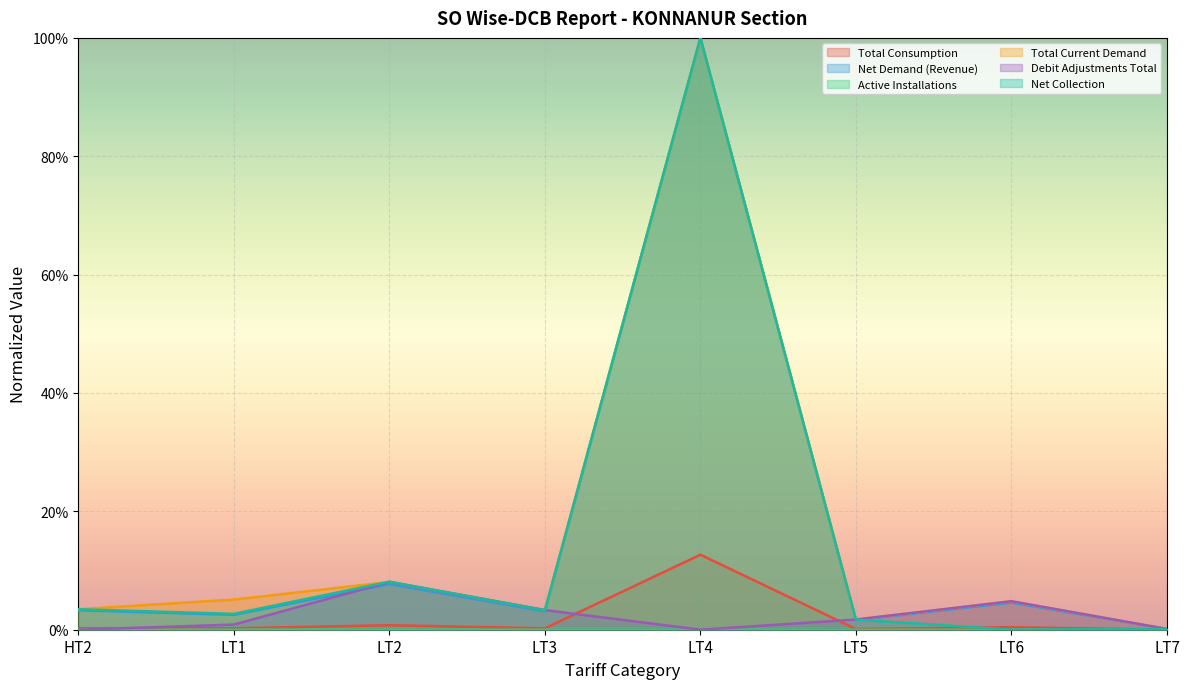

True or false: Total Consumption and Net Demand (Revenue) cross at least once.

False